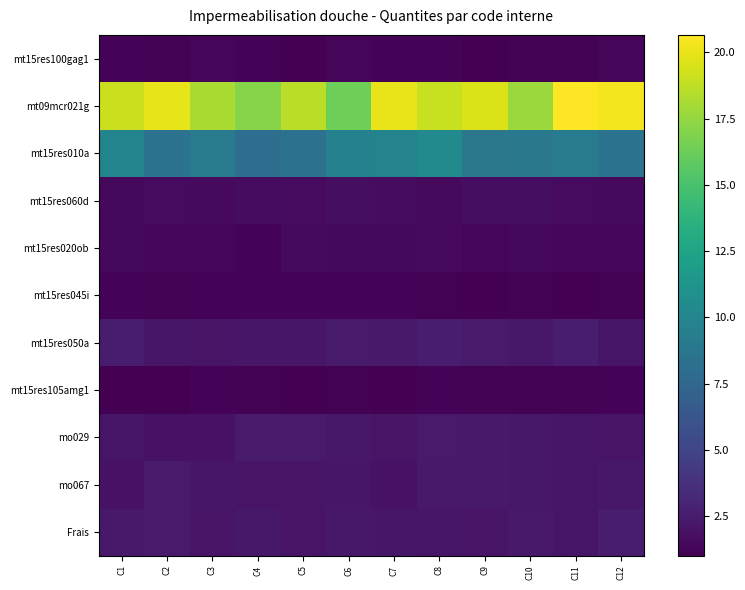

Reading right to left, extract all data points from this chart.

mt15res100gag1: C12=1.3	C11=1.1	C10=1.1	C9=1.0	C8=1.2	C7=1.2	C6=1.3	C5=1.0	C4=1.2	C3=1.3	C2=1.1	C1=1.2
mt09mcr021g: C12=20.3	C11=20.7	C10=17.7	C9=19.6	C8=19.0	C7=20.0	C6=16.3	C5=18.7	C4=17.1	C3=18.1	C2=19.9	C1=19.1
mt15res010a: C12=8.5	C11=9.1	C10=8.9	C9=8.8	C8=10.3	C7=9.8	C6=9.6	C5=8.4	C4=8.1	C3=9.1	C2=8.5	C1=9.9
mt15res060d: C12=1.5	C11=1.6	C10=1.7	C9=1.7	C8=1.5	C7=1.7	C6=1.7	C5=1.6	C4=1.7	C3=1.5	C2=1.6	C1=1.5
mt15res020ob: C12=1.2	C11=1.3	C10=1.4	C9=1.4	C8=1.5	C7=1.5	C6=1.4	C5=1.5	C4=1.2	C3=1.3	C2=1.3	C1=1.4
mt15res045i: C12=1.1	C11=1.1	C10=1.1	C9=1.0	C8=1.1	C7=1.2	C6=1.2	C5=1.2	C4=1.2	C3=1.2	C2=1.1	C1=1.2
mt15res050a: C12=2.1	C11=2.5	C10=2.2	C9=2.4	C8=2.5	C7=2.3	C6=2.4	C5=2.2	C4=2.2	C3=2.0	C2=2.1	C1=2.5
mt15res105amg1: C12=1.2	C11=1.1	C10=1.1	C9=1.1	C8=1.2	C7=1.0	C6=1.2	C5=1.0	C4=1.1	C3=1.2	C2=1.0	C1=1.0
mo029: C12=2.1	C11=2.2	C10=2.3	C9=2.3	C8=2.5	C7=2.1	C6=2.3	C5=2.4	C4=2.4	C3=2.0	C2=1.9	C1=2.1
mo067: C12=2.3	C11=2.1	C10=2.3	C9=2.3	C8=2.4	C7=2.0	C6=2.2	C5=2.1	C4=2.0	C3=2.2	C2=2.4	C1=2.0
Frais: C12=2.6	C11=2.1	C10=2.4	C9=2.1	C8=2.1	C7=2.2	C6=2.3	C5=2.0	C4=2.2	C3=2.1	C2=2.4	C1=2.4